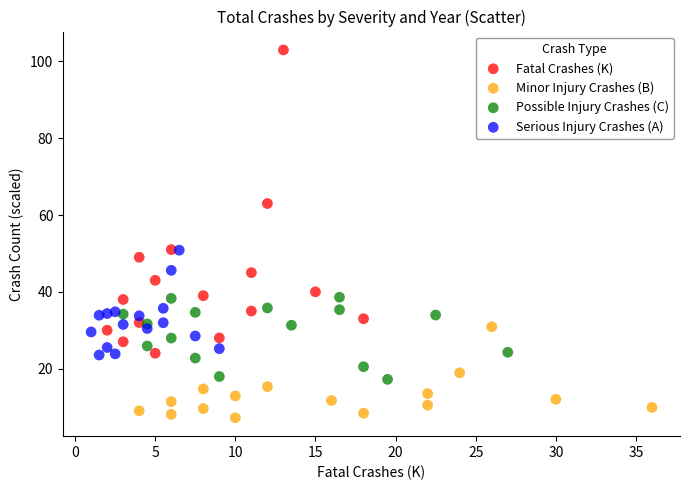

Which series reaches the maximum Y coordinate?

Fatal Crashes (K)